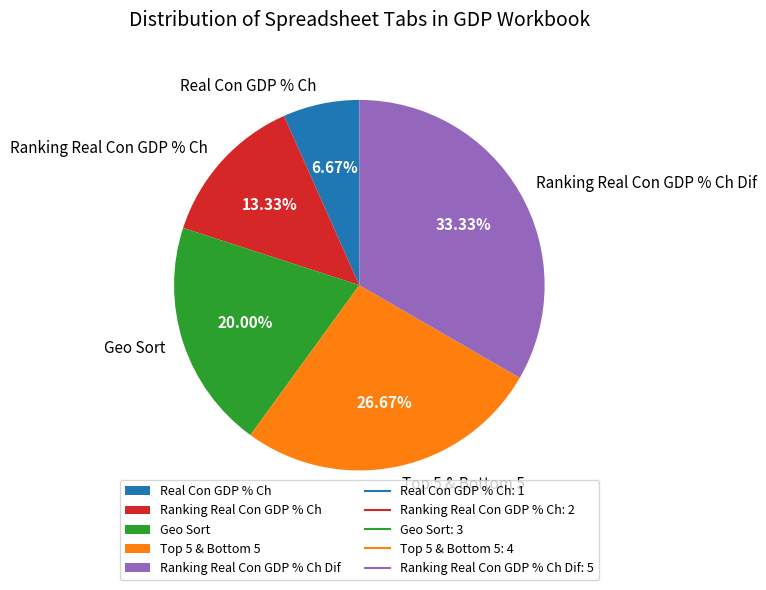

What is the smallest slice in the pie chart?

Real Con GDP % Ch